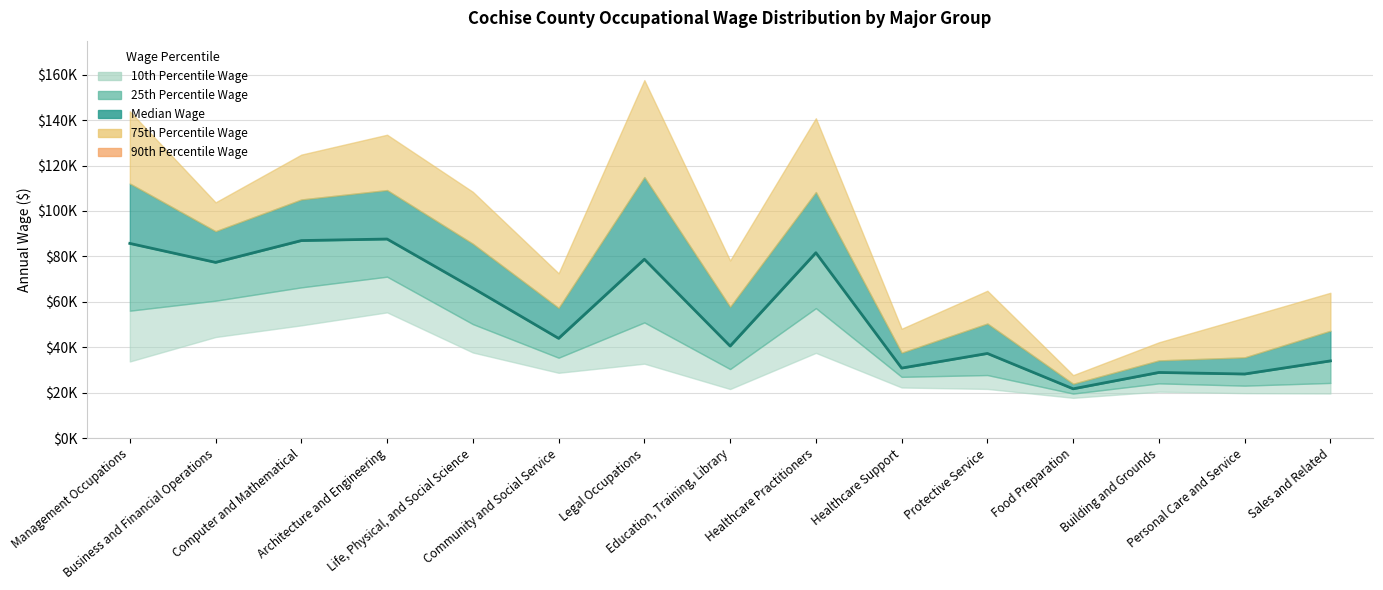

At which category does the data reach its first local valley?

Business and Financial Operations